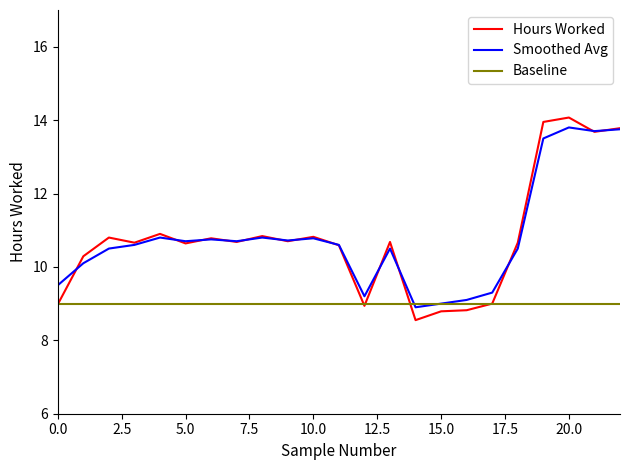

Which series has the widest spread of values?

Hours Worked